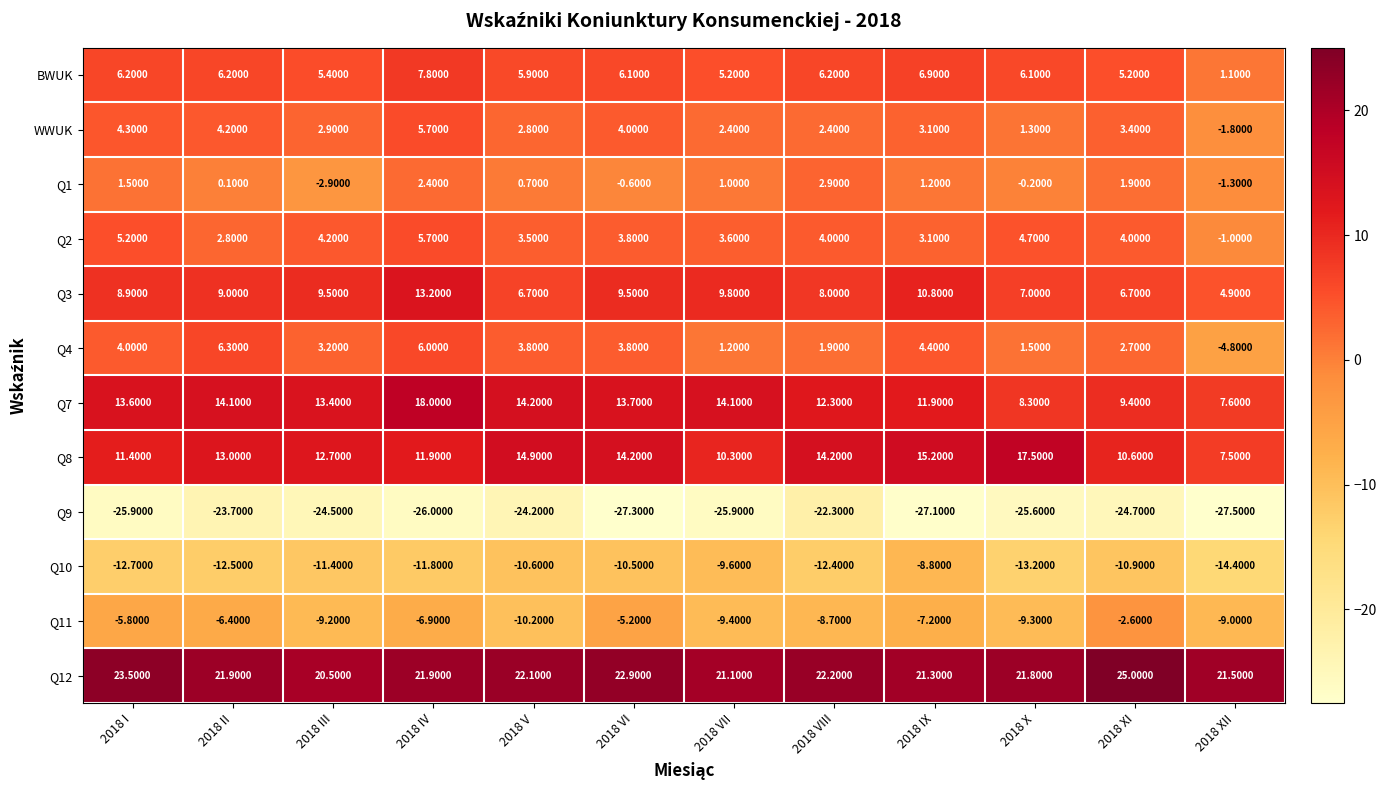

Is the value of Q4 at 2018 XI greater than the value of BWUK at 2018 IX?

No